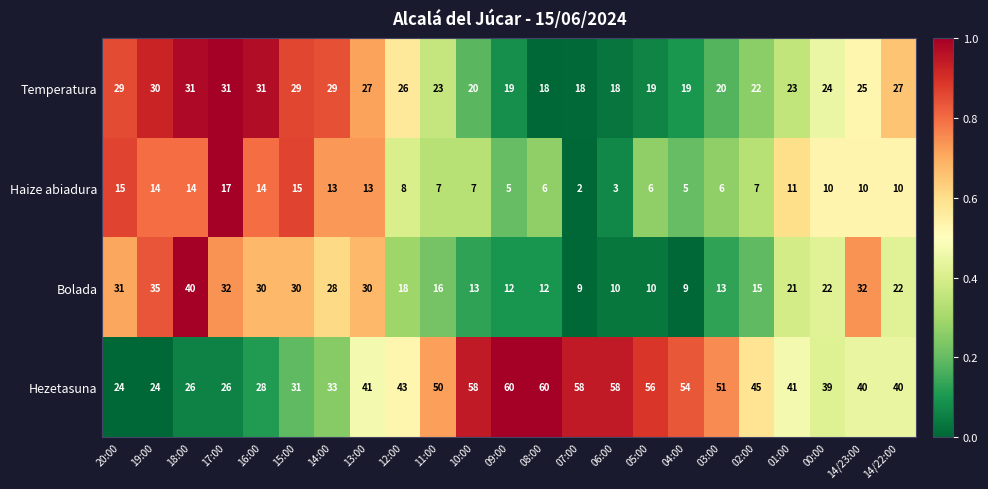

Rank the series at 08:00 from highest to lowest value.

Hezetasuna, Temperatura, Bolada, Haize abiadura